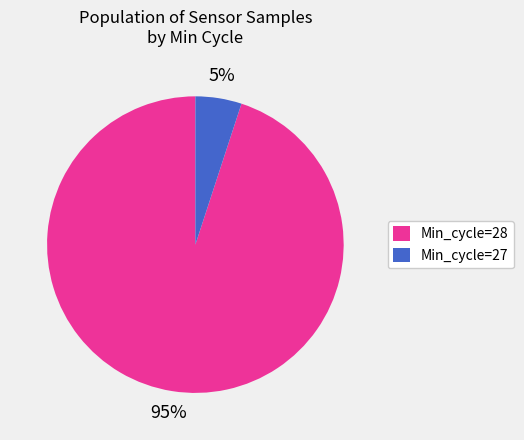

What percentage is the Min_cycle=28 slice, to the nearest percent?

95%